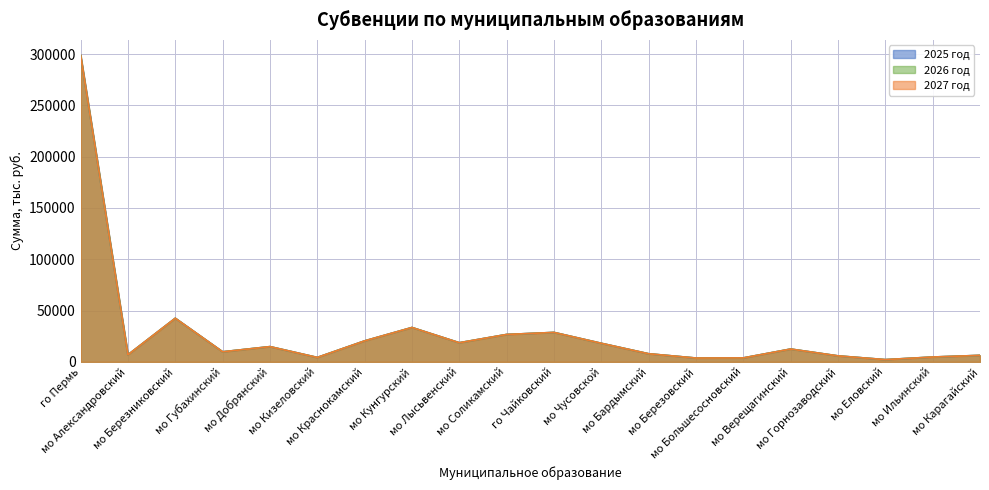

What is the difference between the 2026 год values at мо Ильинский and мо Александровский?

2211.7